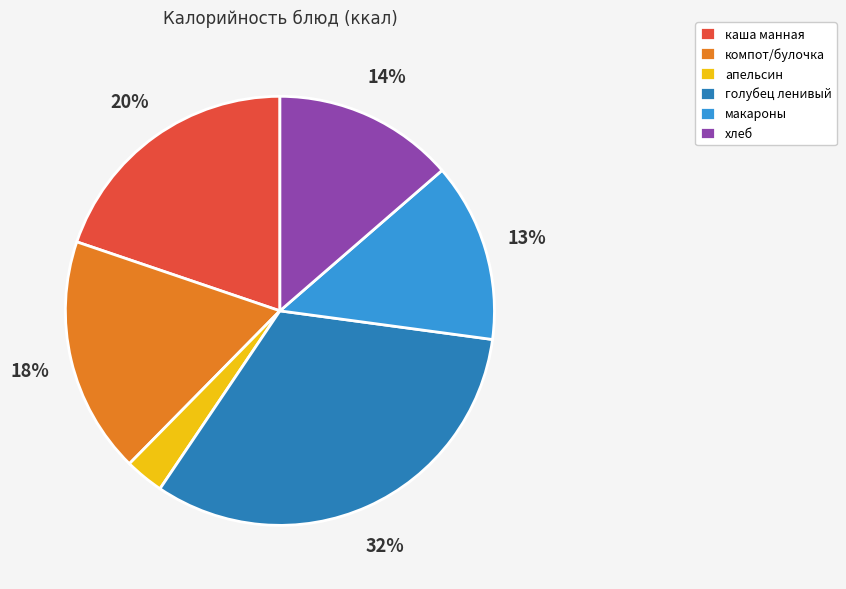

To the nearest percent, what is the average slice percentage?

17%